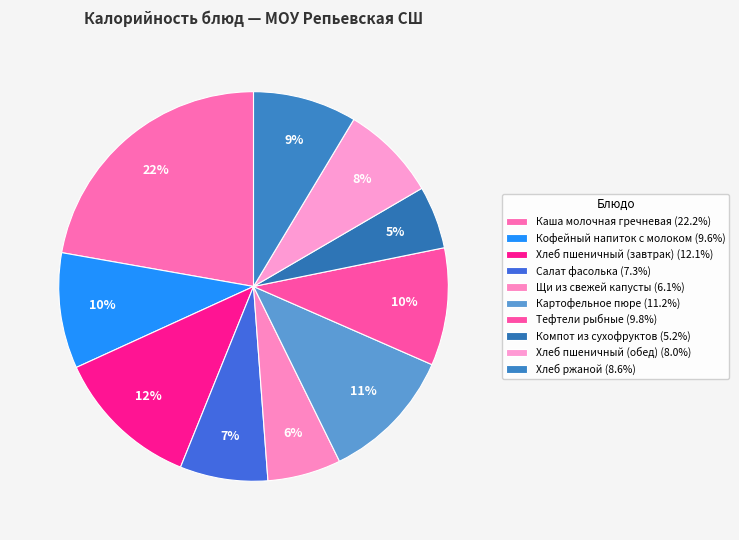

What is the smallest slice in the pie chart?

Компот из сухофруктов